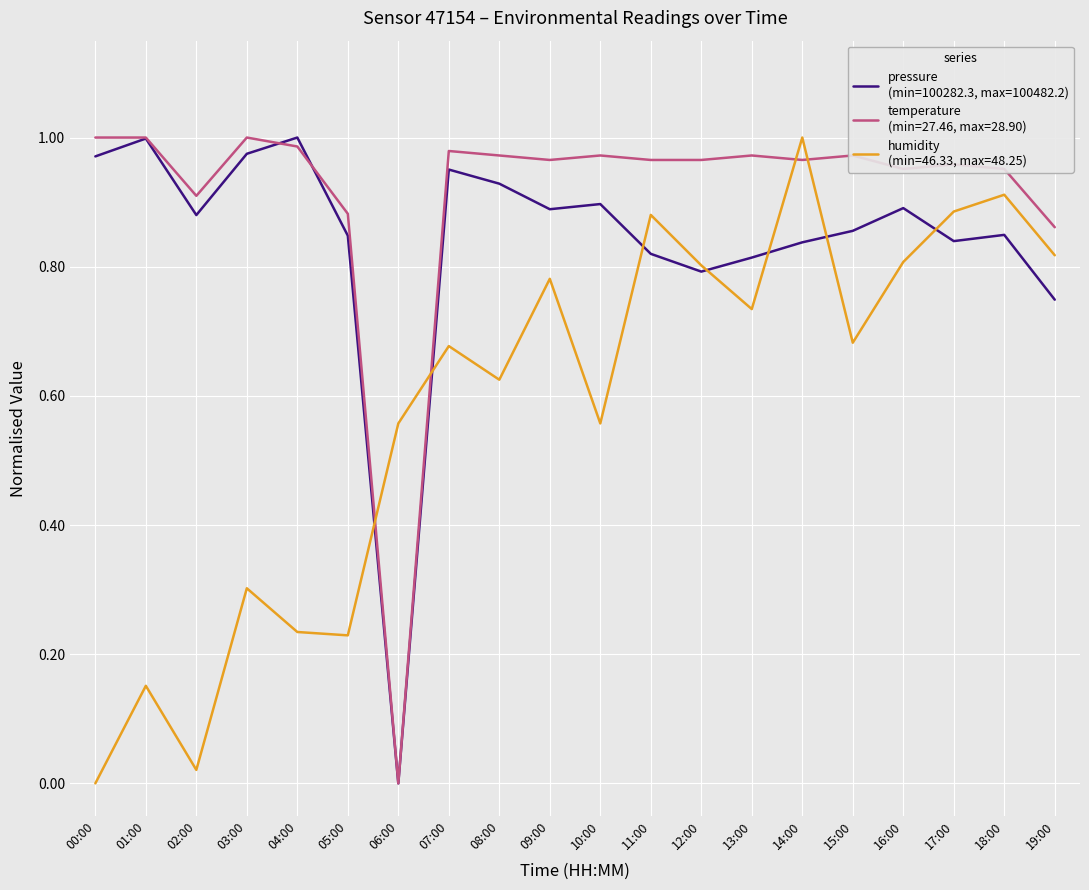

What position from the right is 00:00?

20